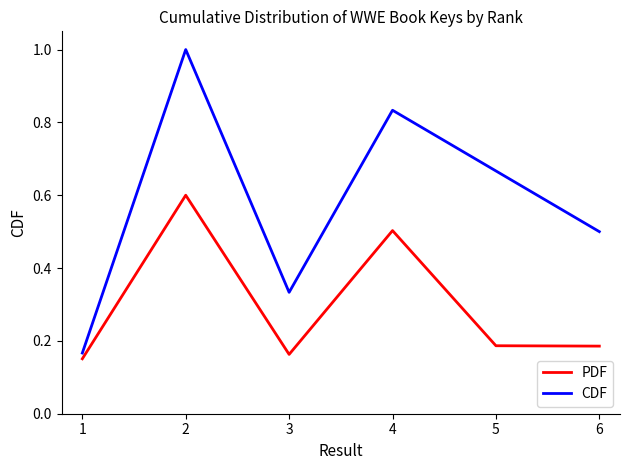

Which series has the widest spread of values?

CDF